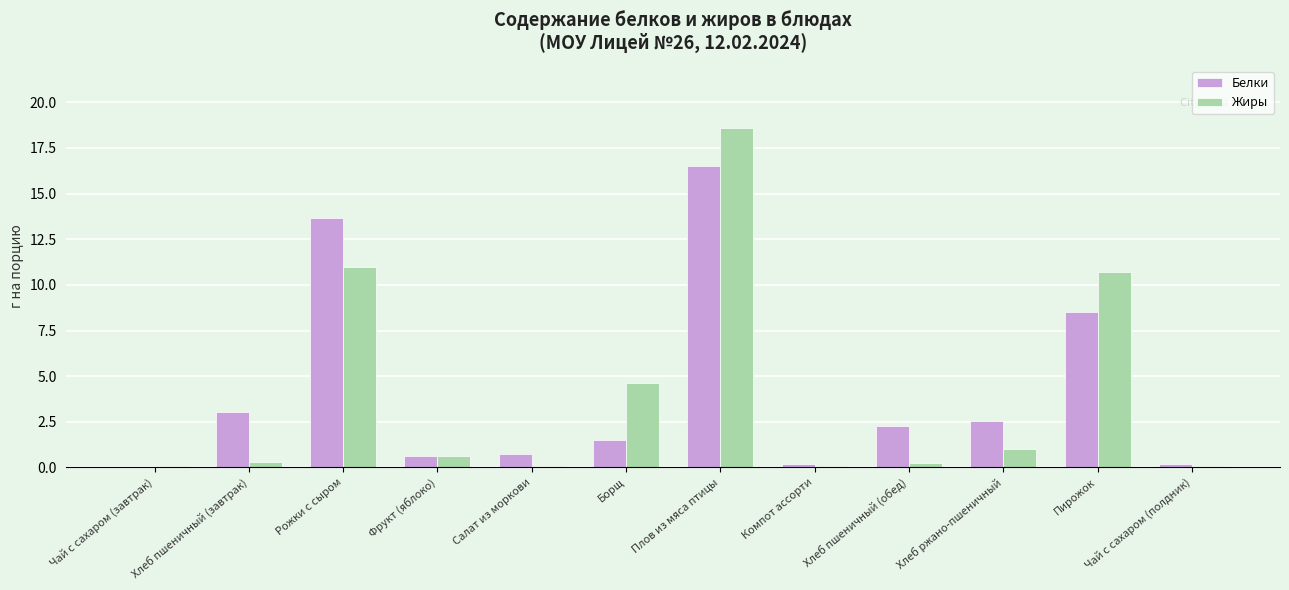

What is the total value across all series at Пирожок?

19.2